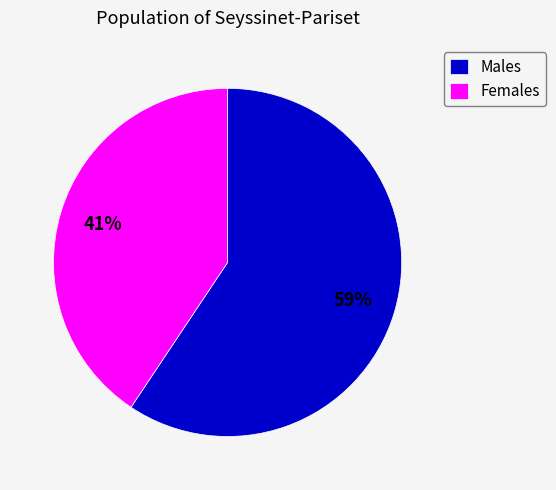

Which category has the biggest portion of the pie?

Males